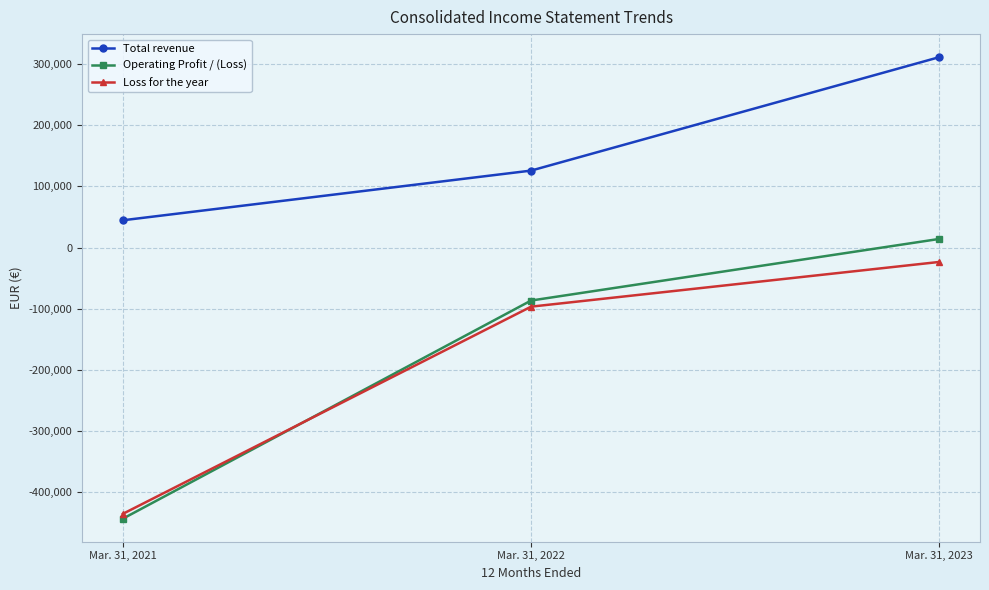

Reading right to left, extract all data points from this chart.

Total revenue: Mar. 31, 2023=311490	Mar. 31, 2022=125948	Mar. 31, 2021=44696
Operating Profit / (Loss): Mar. 31, 2023=14140	Mar. 31, 2022=-86629	Mar. 31, 2021=-443389
Loss for the year: Mar. 31, 2023=-23499	Mar. 31, 2022=-96635	Mar. 31, 2021=-435482